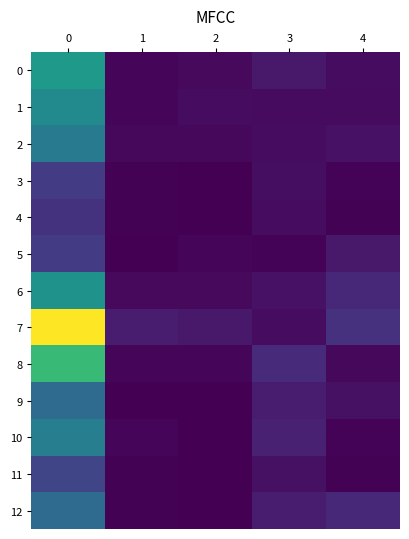

What is the difference between the highest and lowest values at 1?

20.0